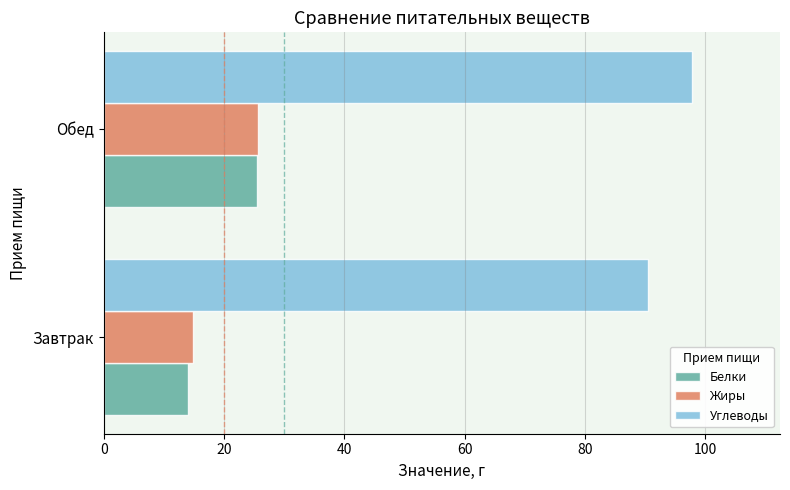

At which label is Углеводы closest to 94?

Завтрак